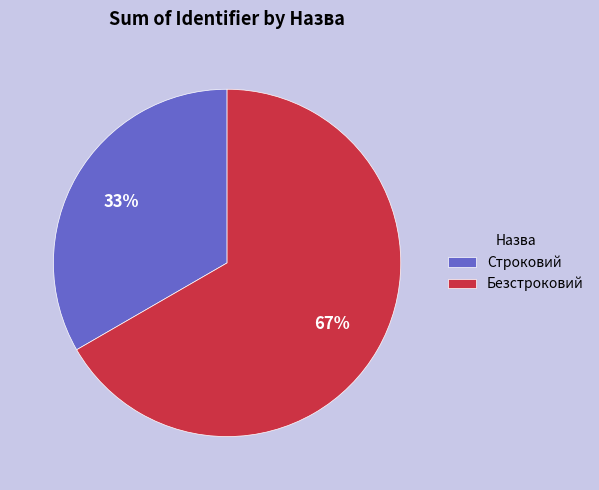

Approximately how many times larger is the value at Безстроковий compared to Строковий?

2.0